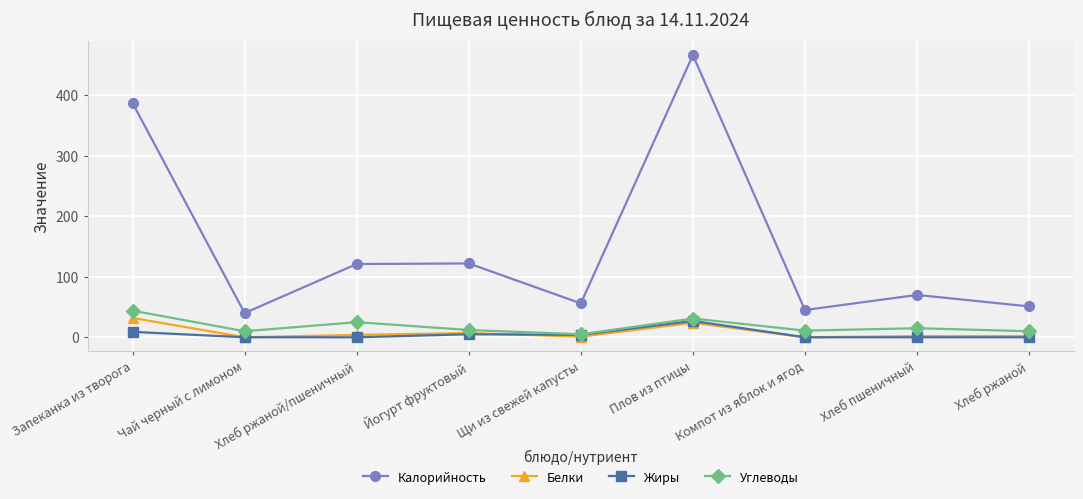

Is it true that Жиры equals 0 at Чай черный с лимоном?

True